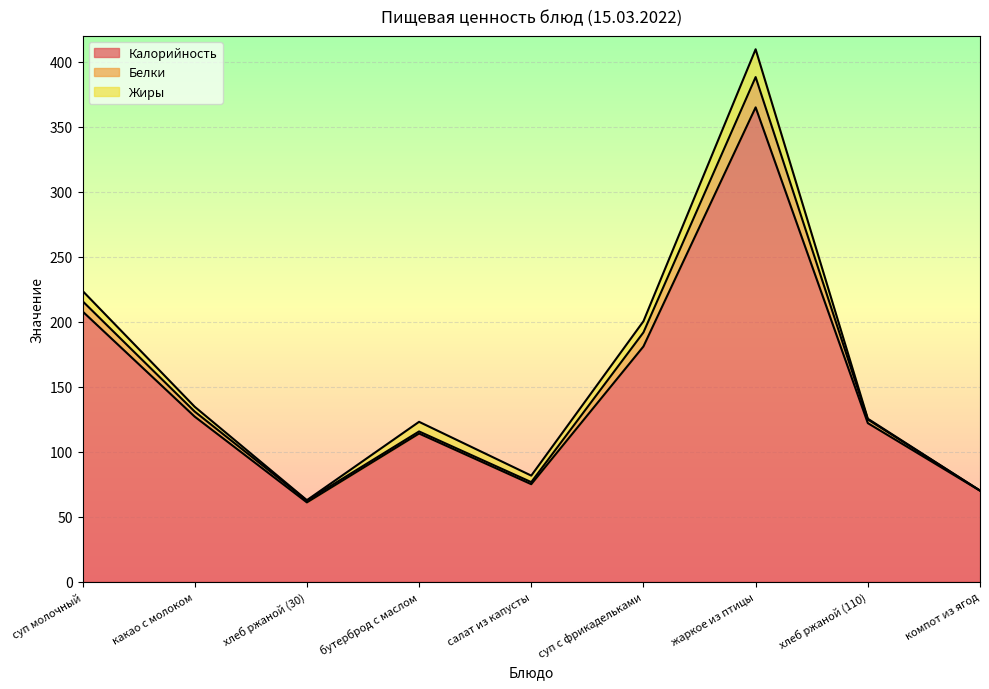

At which category is the sum across all series the highest?

жаркое из птицы